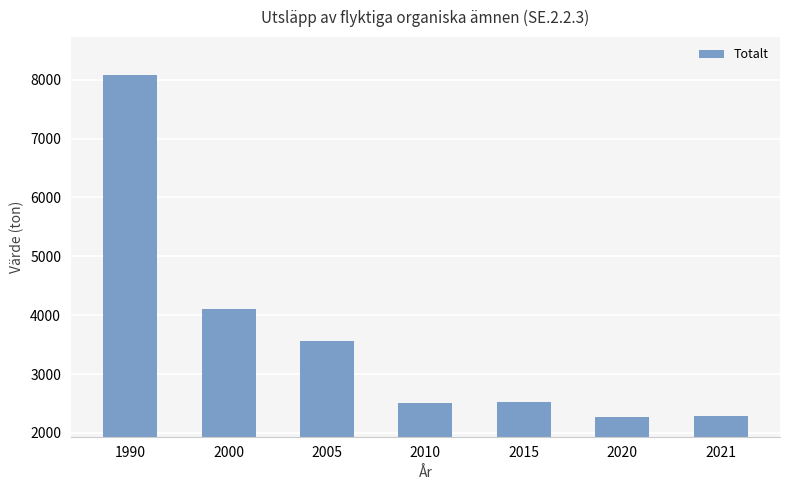

Is it true that the value at 2020 is 2278.2?

True